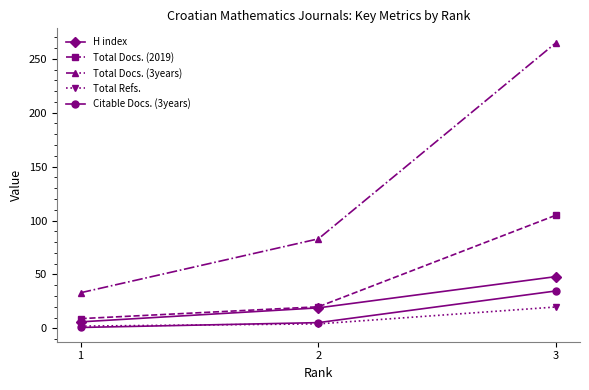

Which series has the largest range (max minus min)?

Total Docs. (3years)